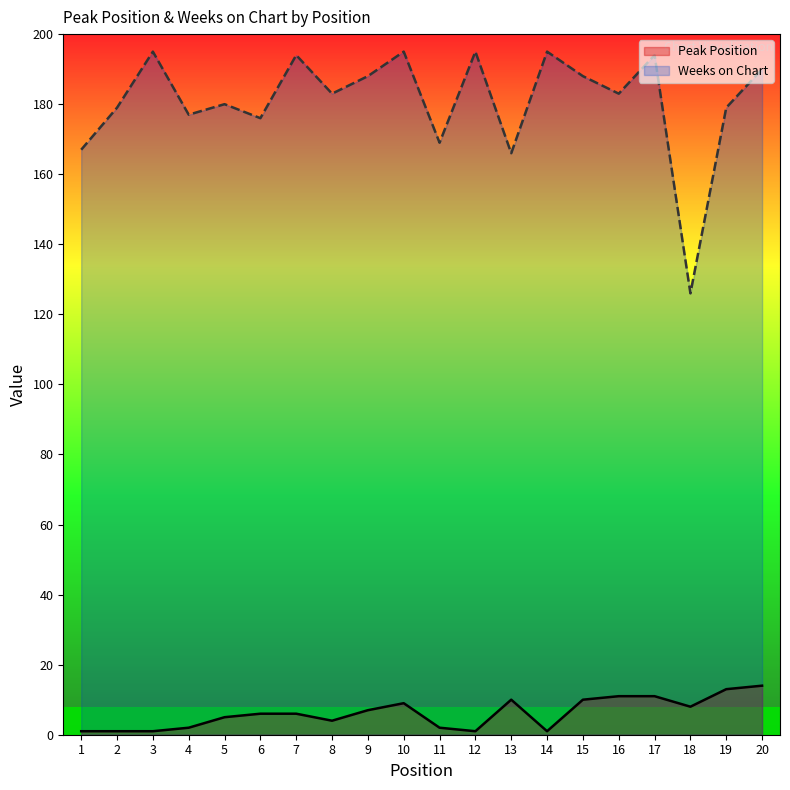

True or false: Peak Position and Weeks on Chart cross at least once.

False